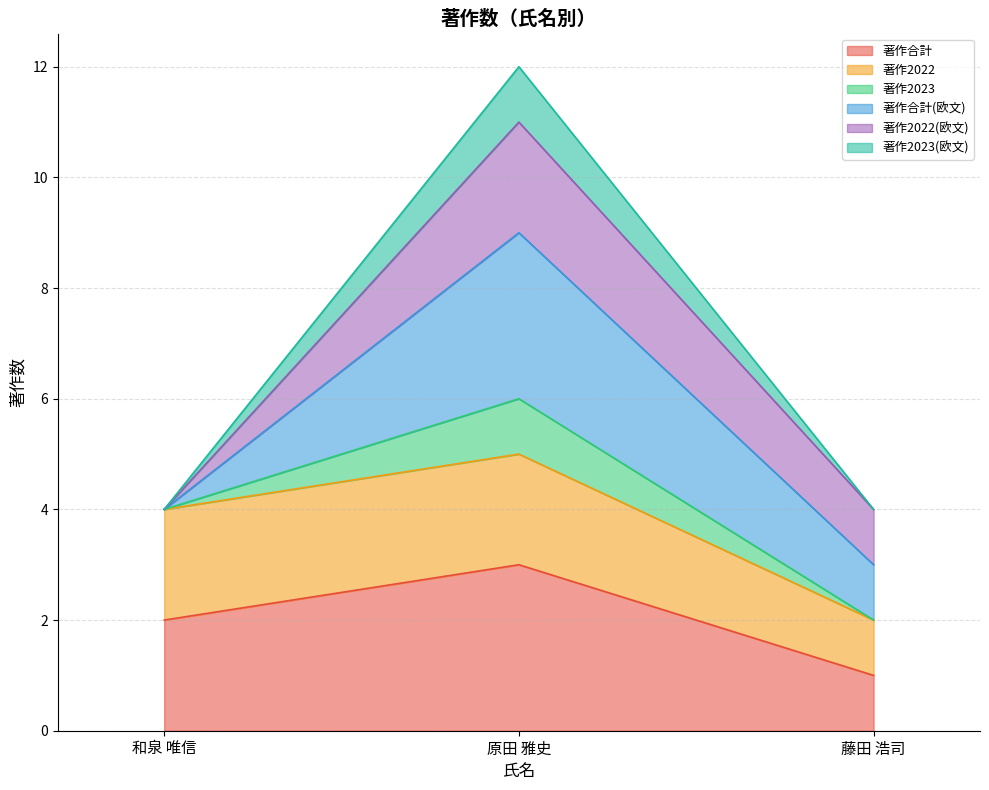

Which has a higher value, 原田 雅史 or 和泉 唯信?

原田 雅史